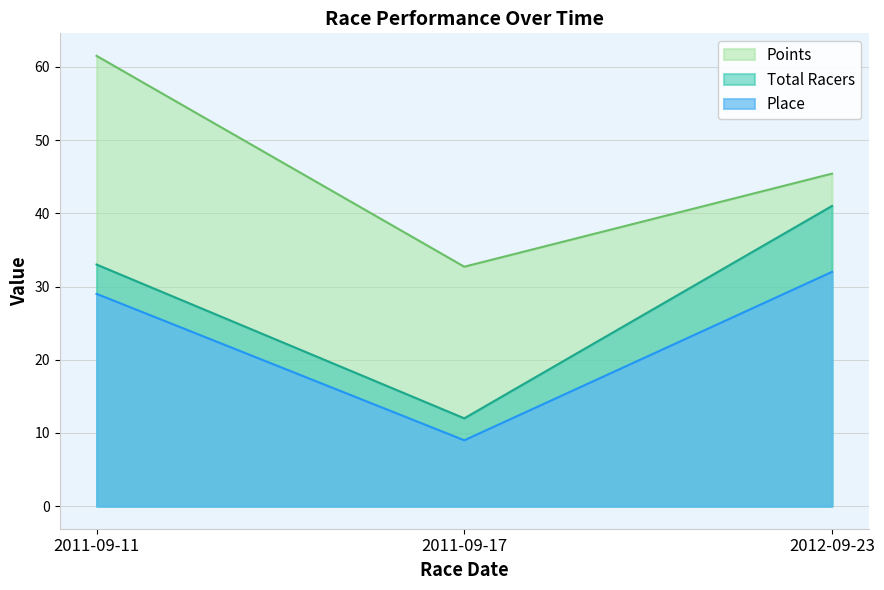

Reading right to left, list all the values displayed in this chart.

Place: 32.0	9.0	29.0
Total Racers: 41.0	12.0	33.0
Points: 45.4	32.7	61.5